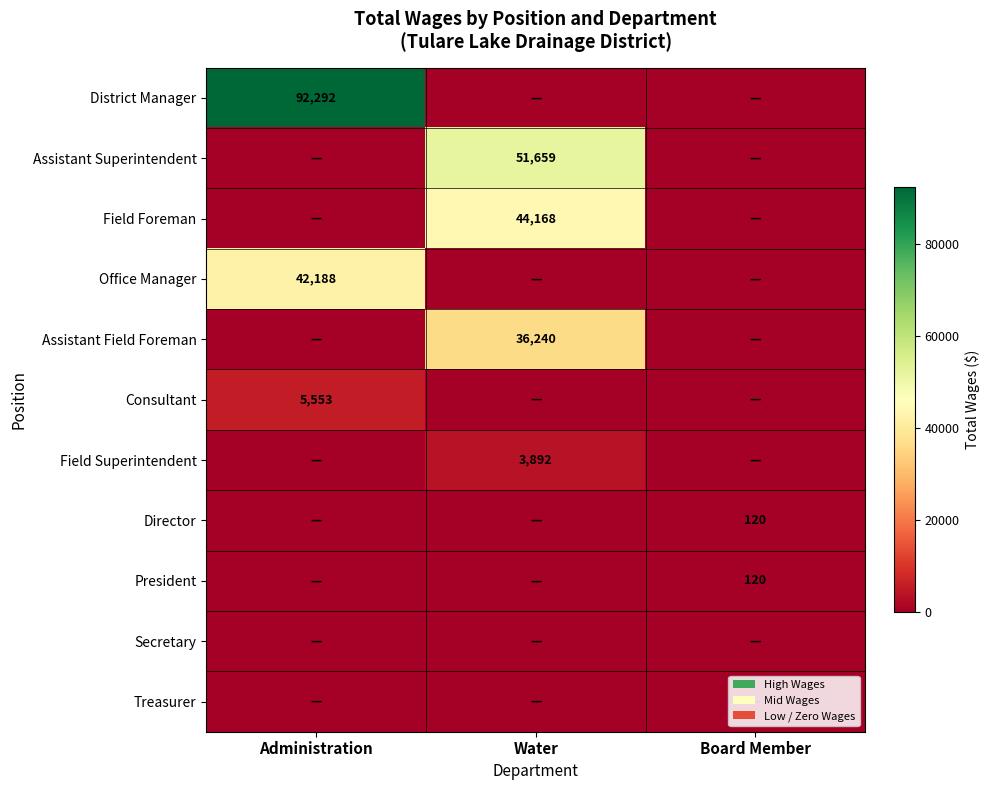

True or false: District Manager has a value of 131587 at Administration.

False